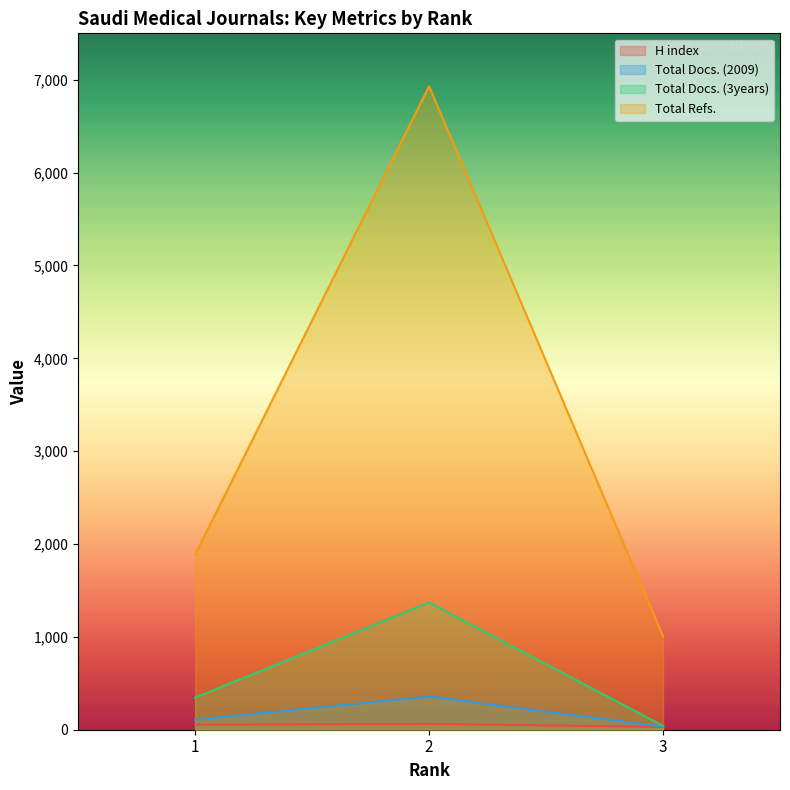

Does the chart display data point markers on the line(s)?

No